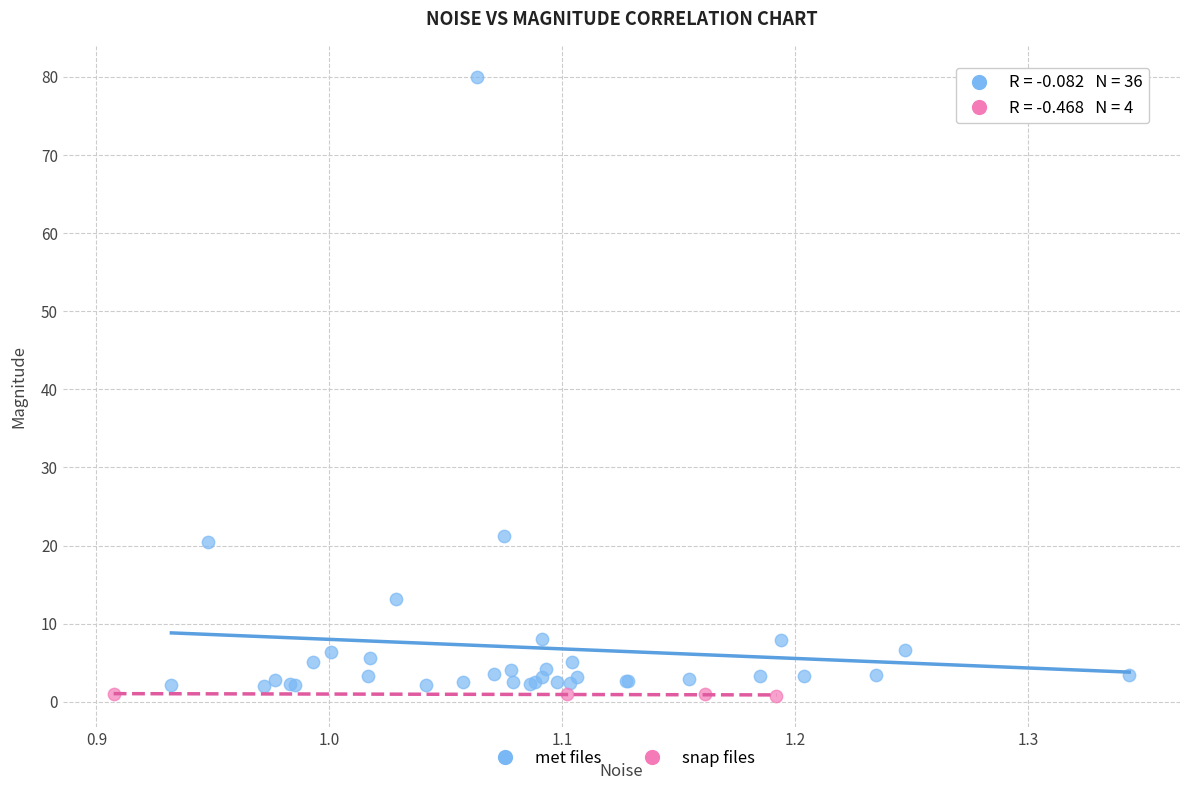

Which series reaches the minimum Y coordinate?

snap files